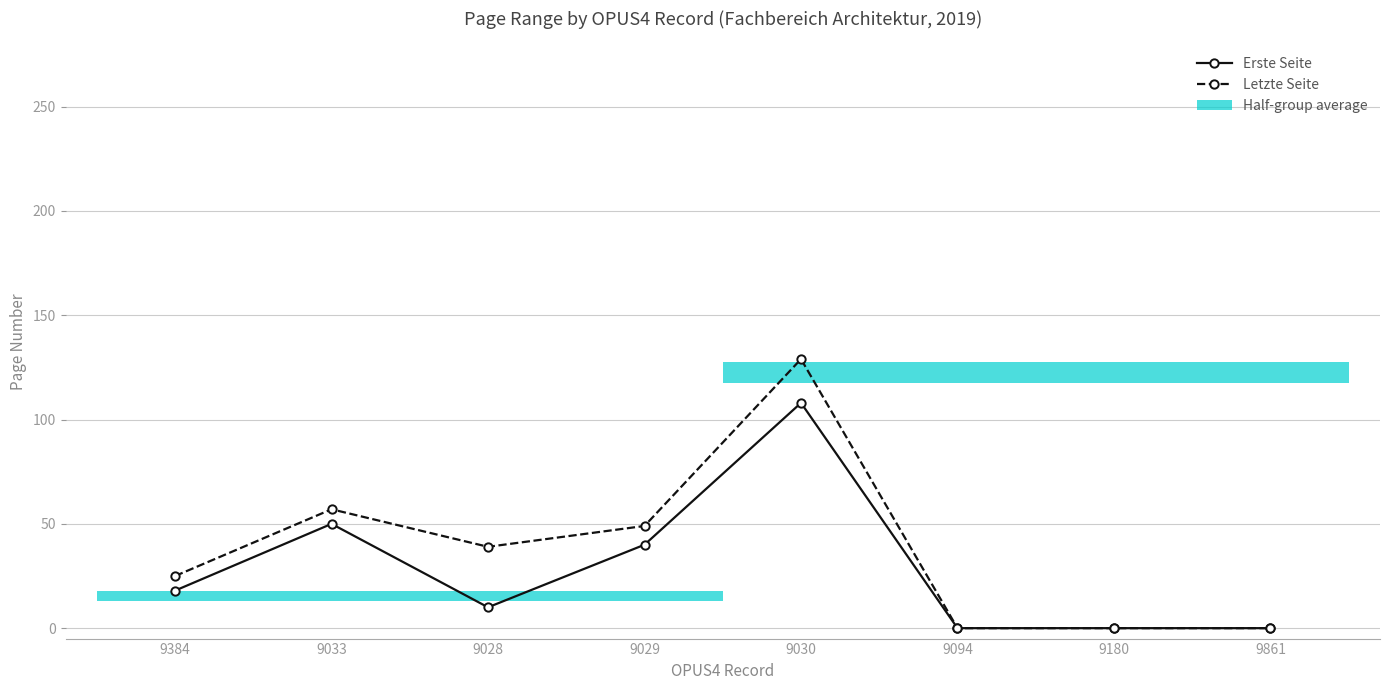

What is the label of the 5th point from the right?

9029